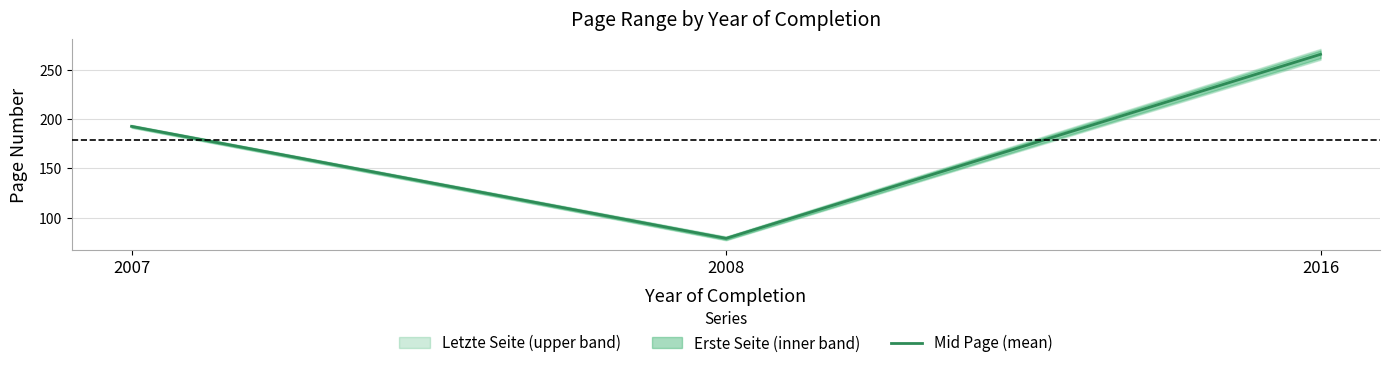

What is the difference between the values at 2016 and 2008?

186.5